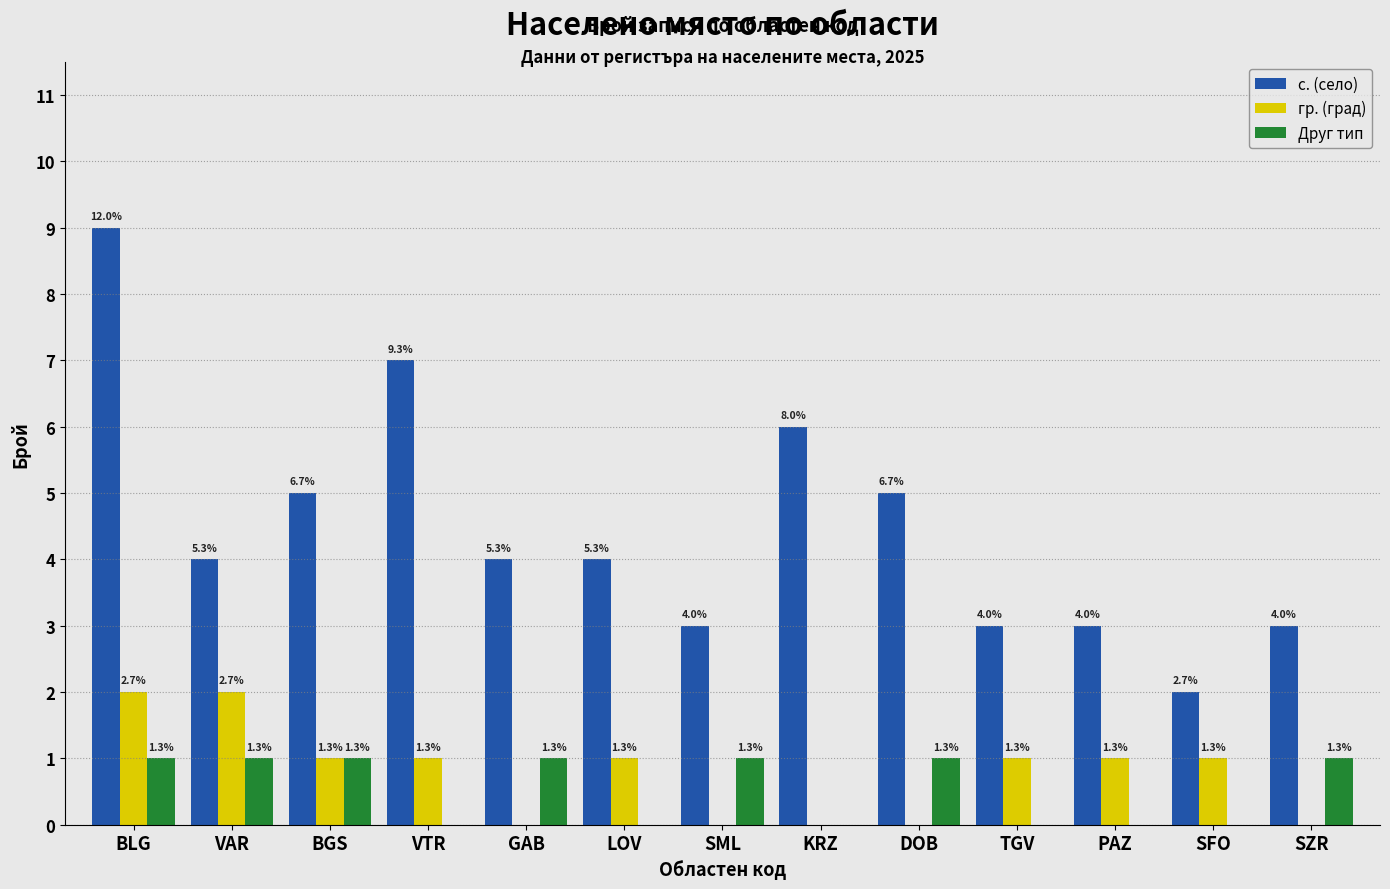

How many groups of bars are there?

13